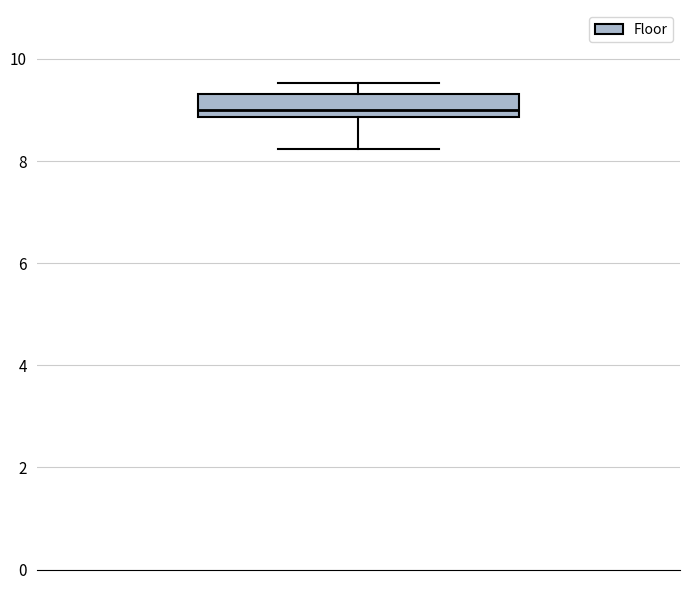

Transcribe this box plot: give where the median line is, the range the box spans, and where the two whiskers end, as read against the y-axis. The values are not printed on the chart, so give them approximately, as read against the axis.

median 9.0, box 8.8 to 9.4, whiskers 8.2 to 9.6